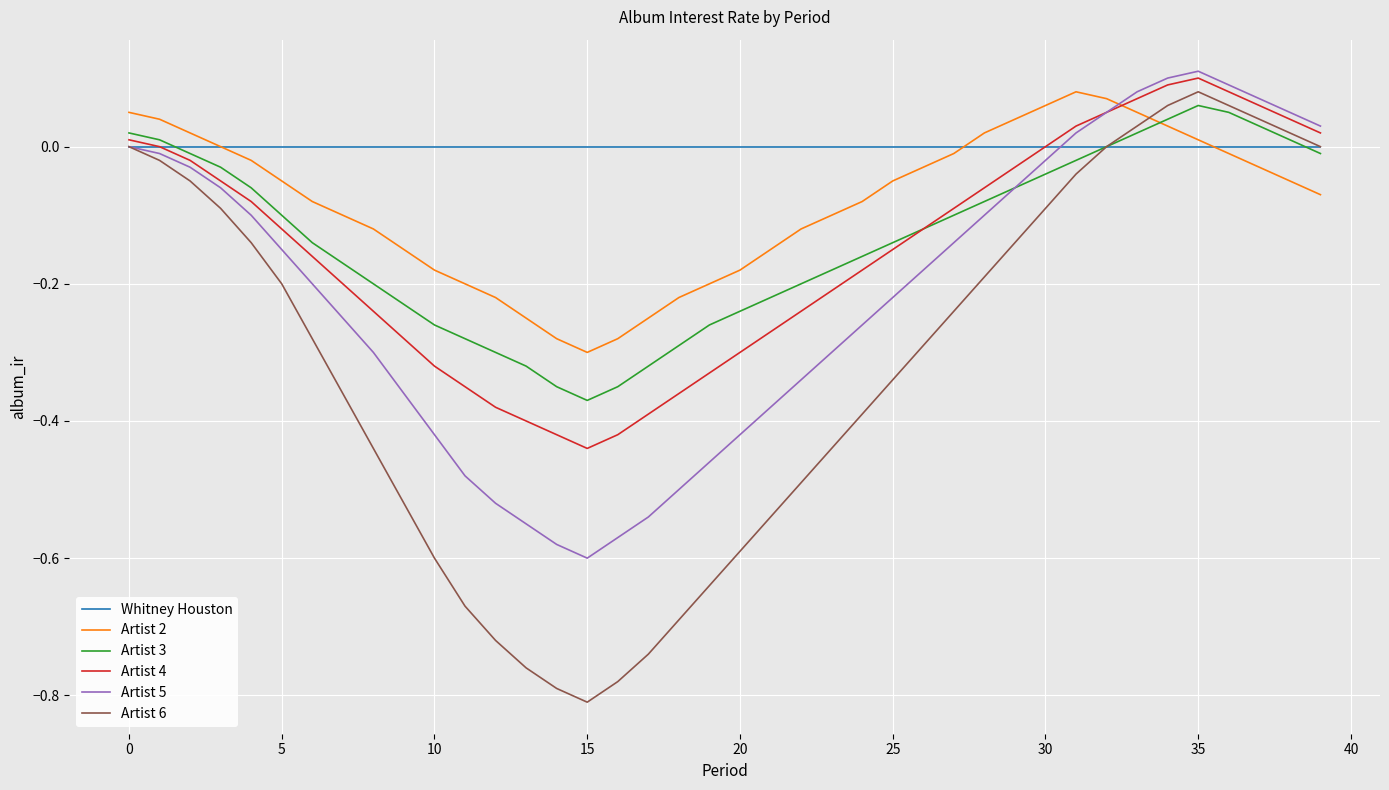

After their last crossing, which series has the higher values: Artist 4 or Artist 2?

Artist 4